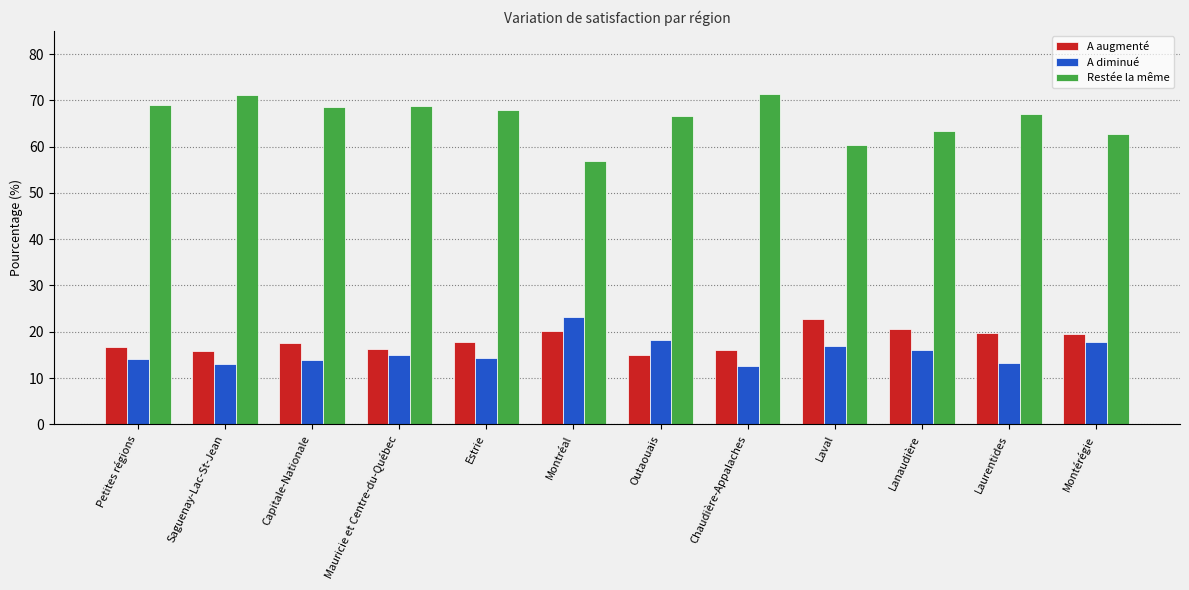

At how many categories does at least one series exceed 62?

10